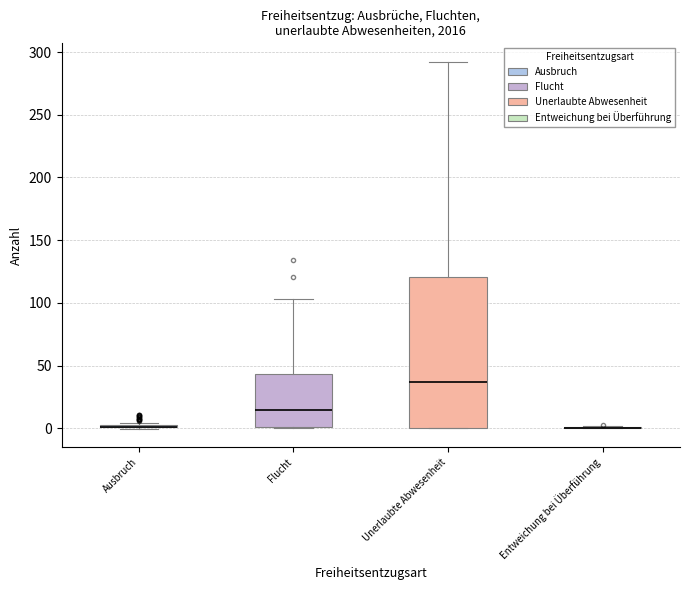

Which box is the tallest, from its lower edge to its upper edge?

Unerlaubte Abwesenheit